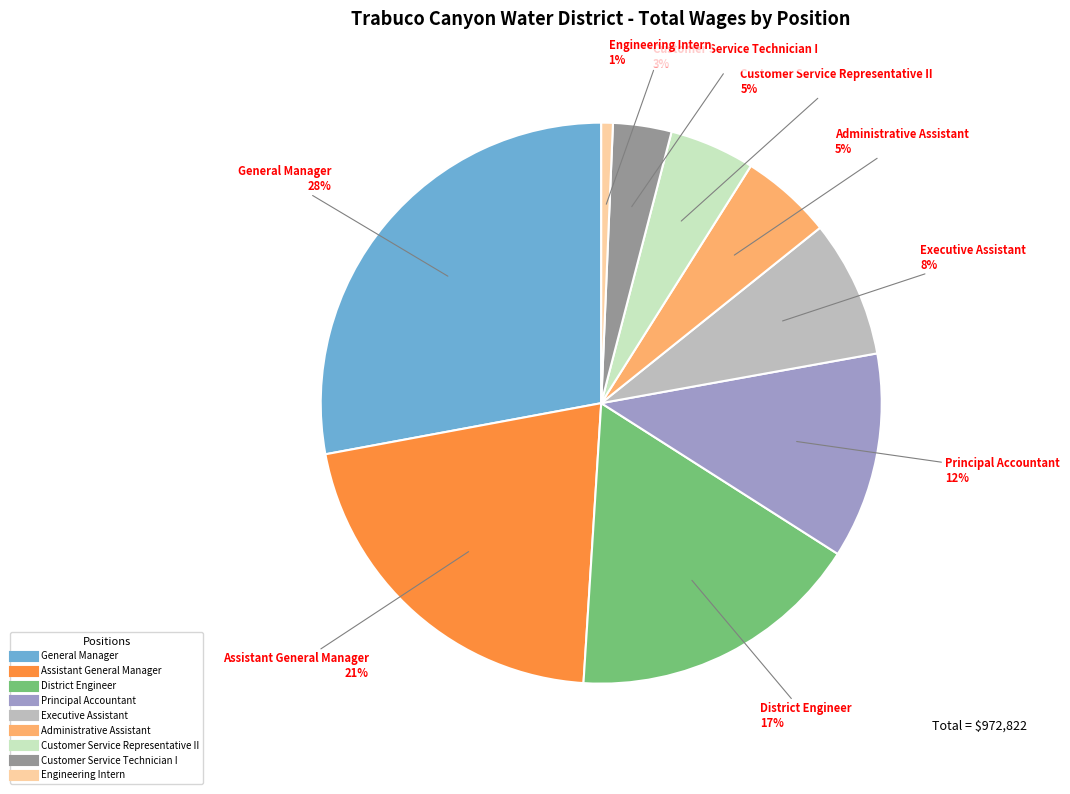

The Assistant General Manager slice represents 26% of the pie. True or false?

False